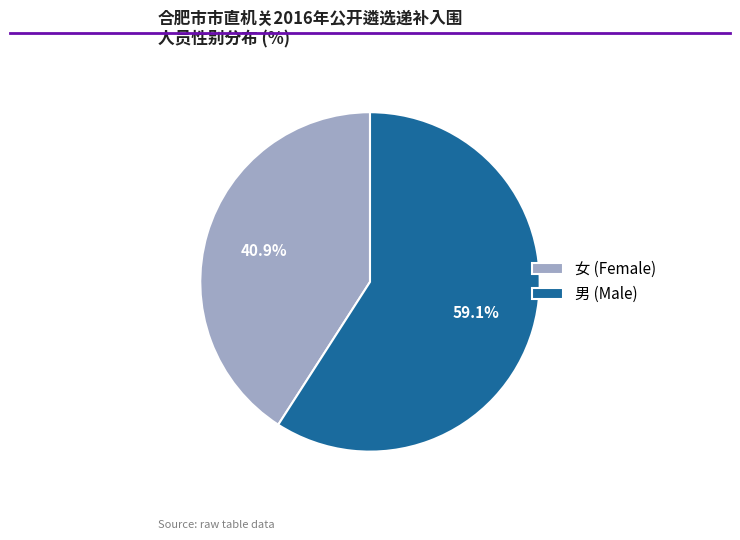

What is the smallest slice in the pie chart?

女